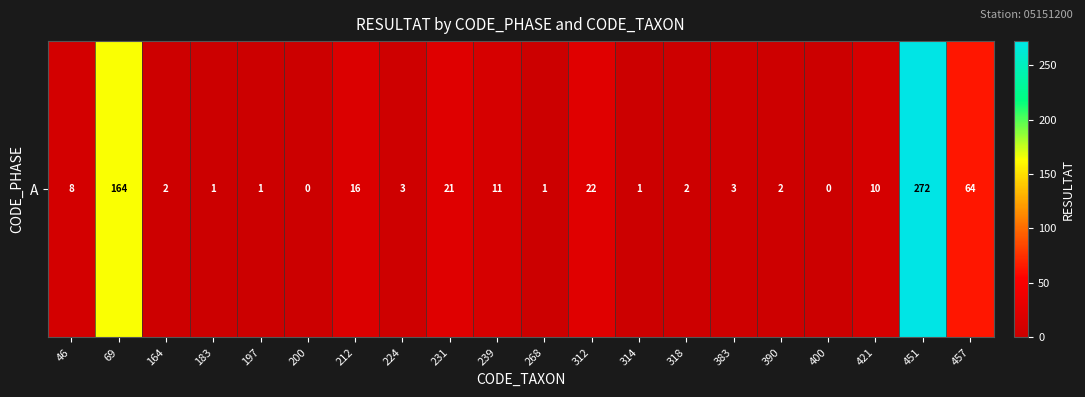

Count the number of categories in the chart.

20